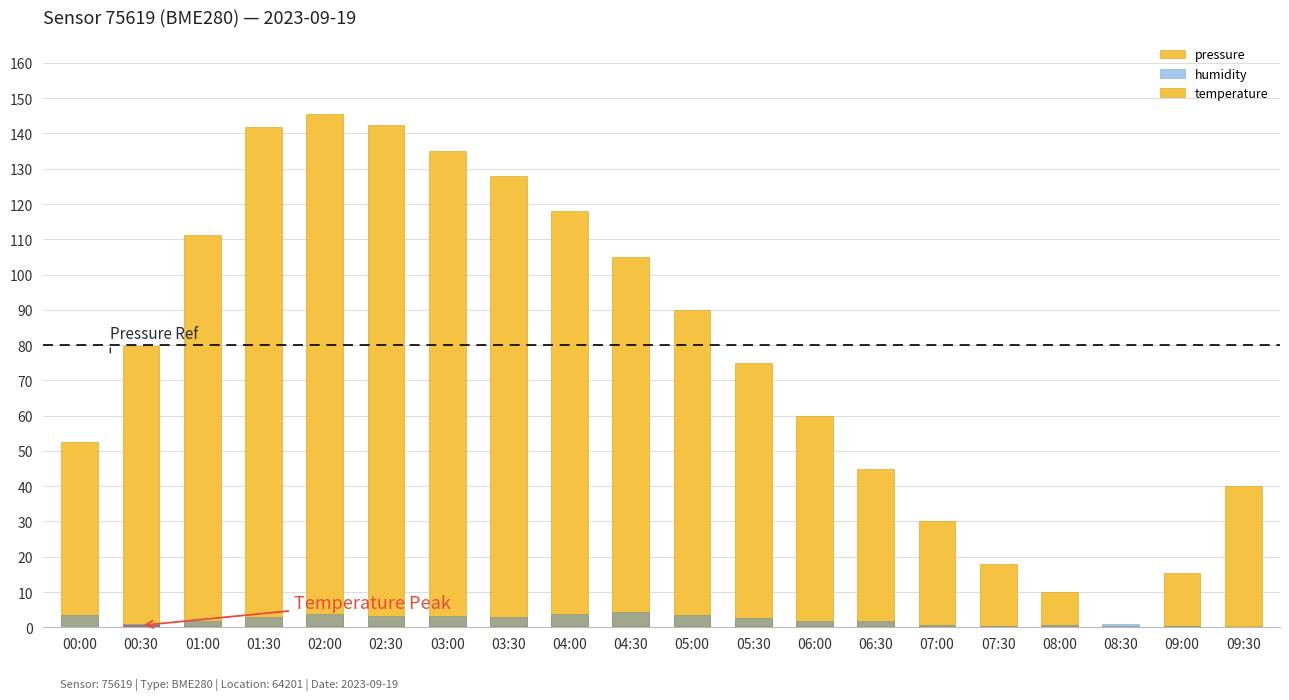

What is the label of the 7th bar from the left?

03:00